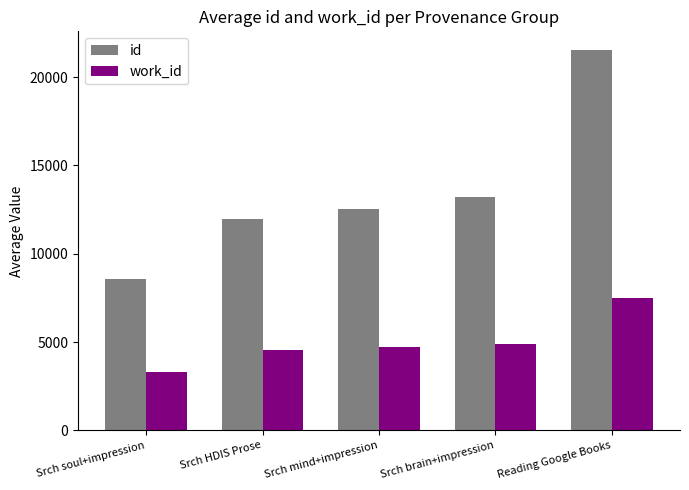

The value of work_id at Reading Google Books is 10034.3. True or false?

False